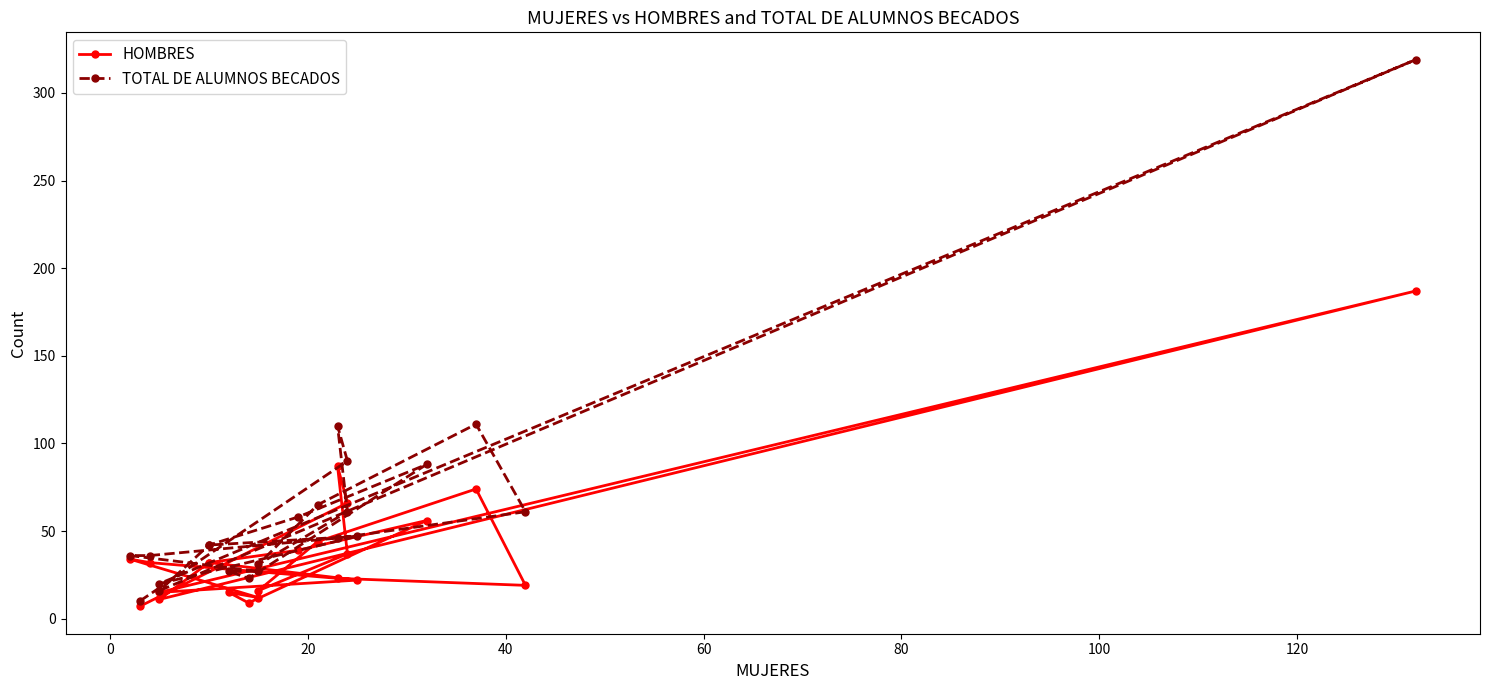

What is the difference between the highest and lowest values at 12?

12